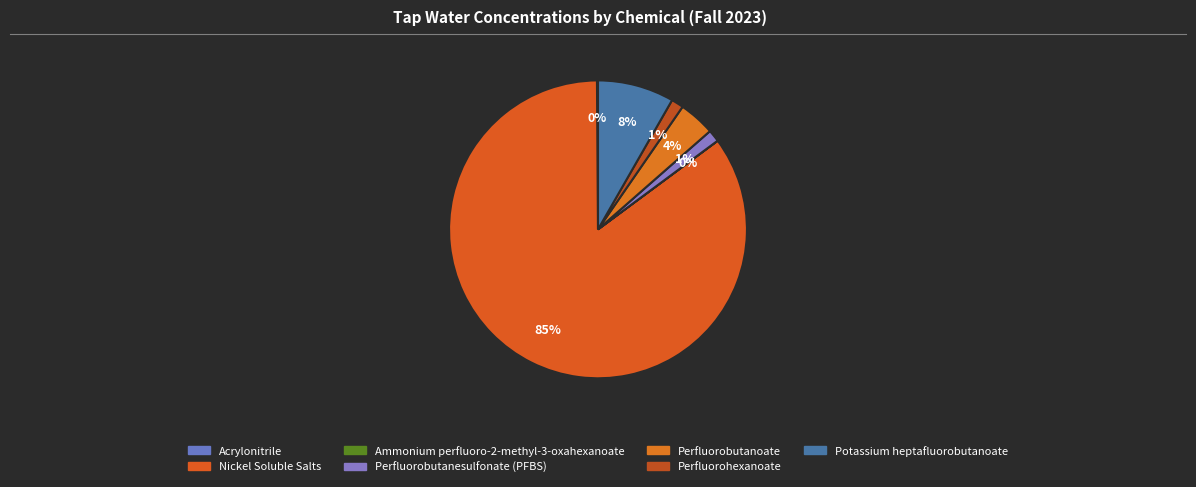

Combined, what portion of the pie is Nickel Soluble Salts and Perfluorobutanesulfonate (PFBS)?

86.3%